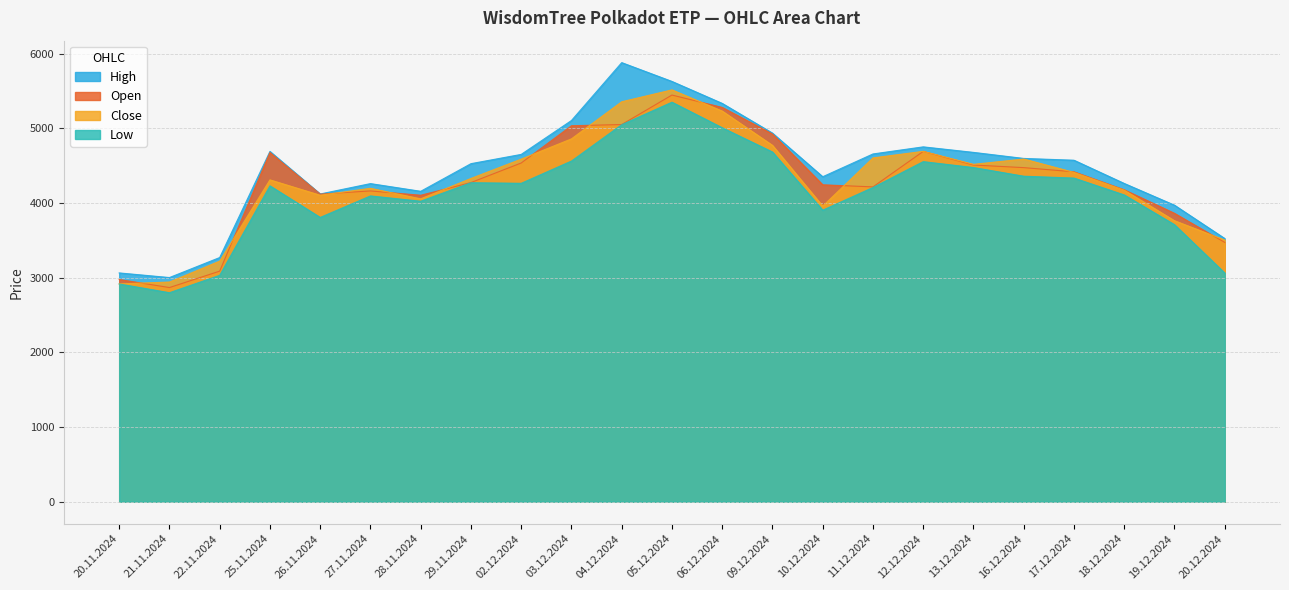

What are all the series names shown in the legend?

High, Open, Close, Low